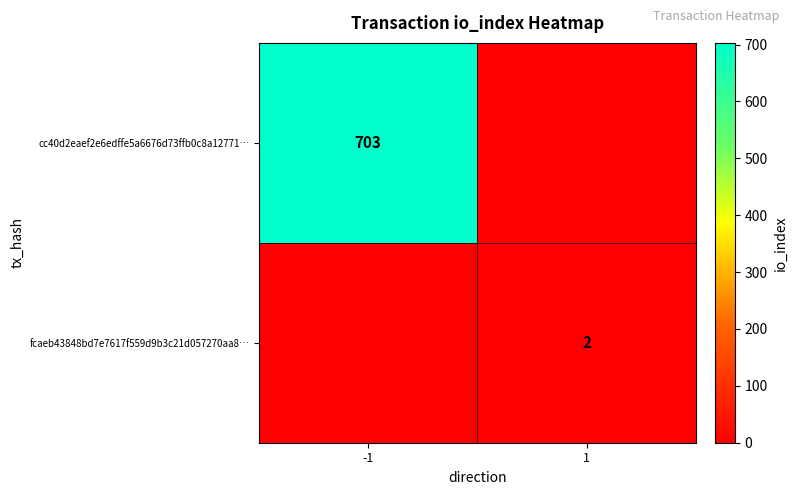

Which has a higher value, 1 or -1?

-1